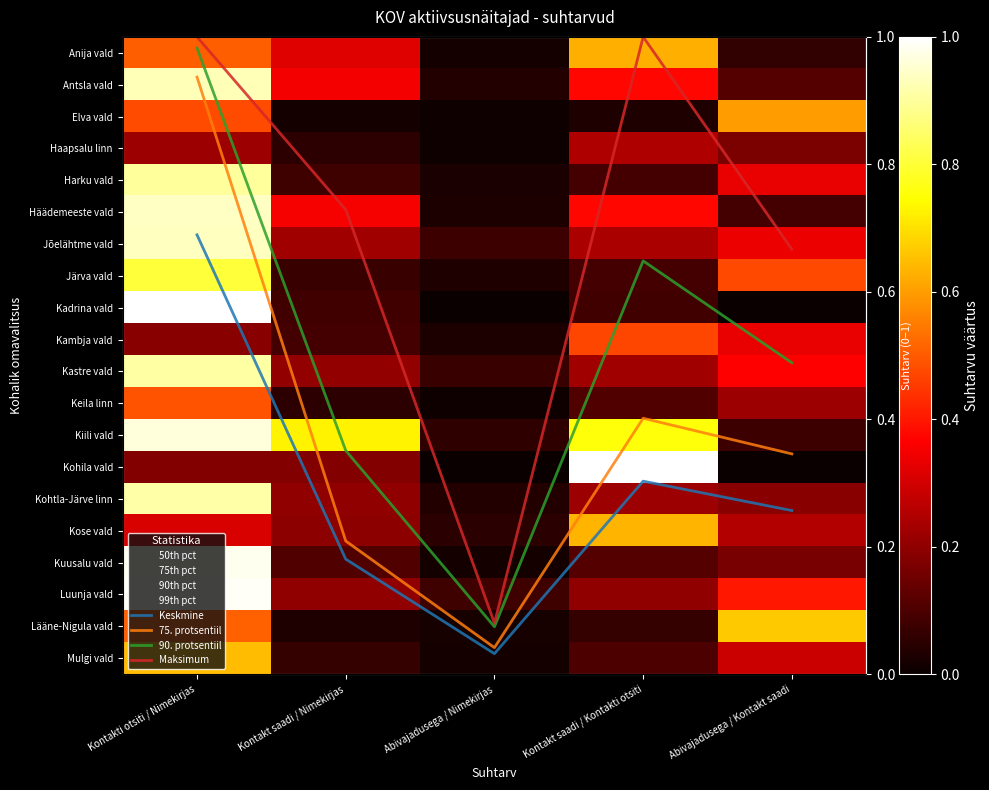

Which category has the highest value across all series?

Kontakti otsiti / Nimekirjas